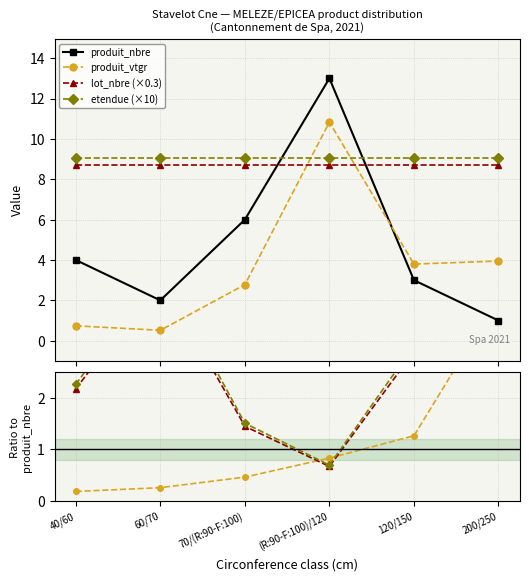

Which category has the highest value across all series?

(R:90-F:100)/120